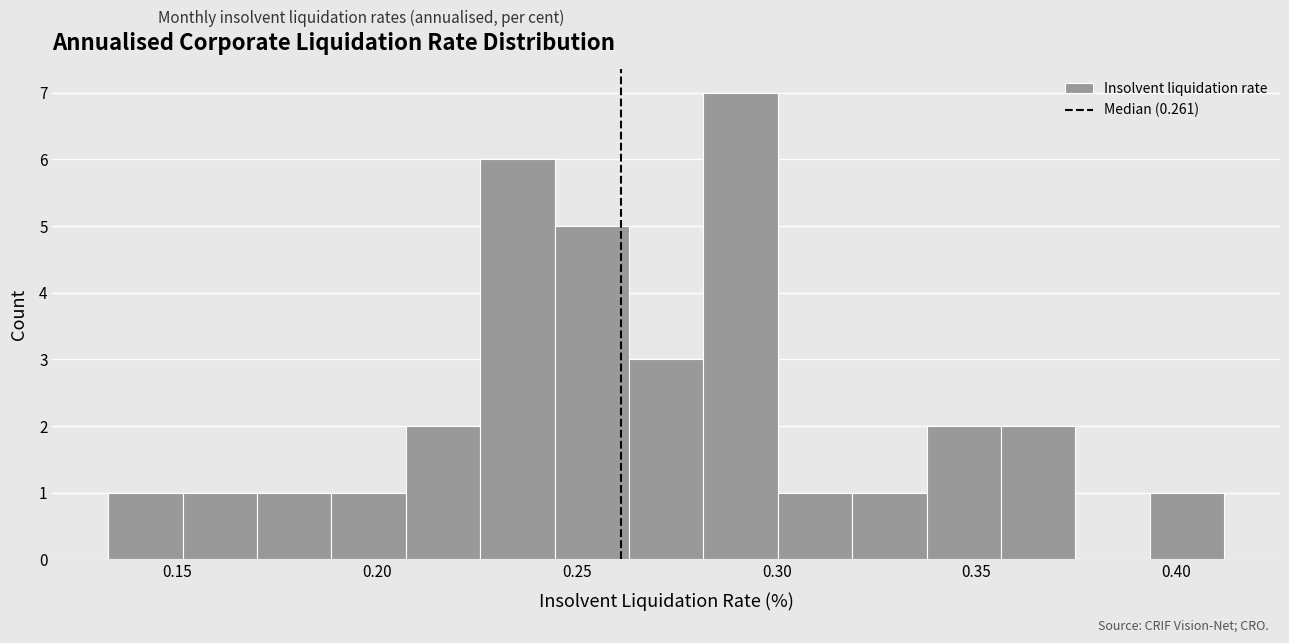

Around what value on the x-axis is the tallest bar? Give the approximate position of its centre, as read against the axis.

0.290